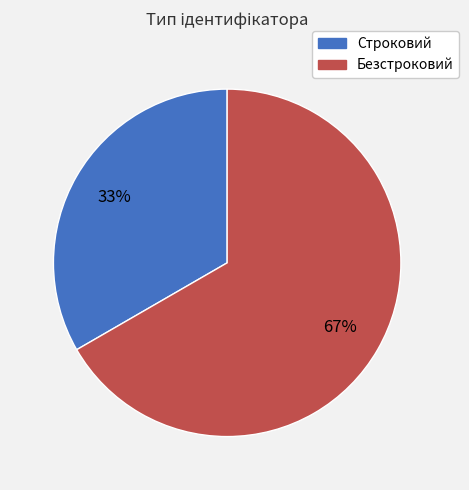

Does Строковий represent more than half of the total?

No